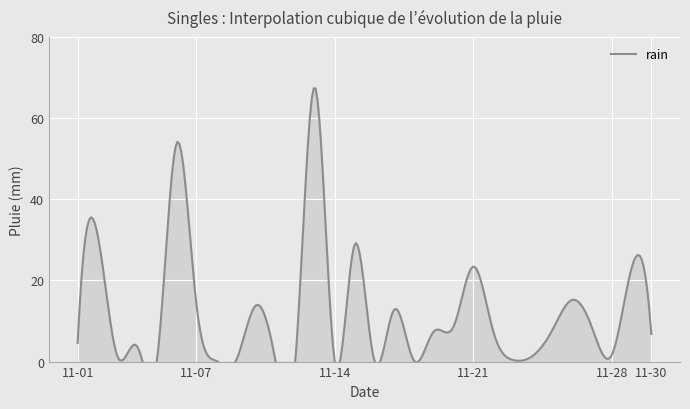

True or false: the data shows 1.6 at 2015-11-28.

True